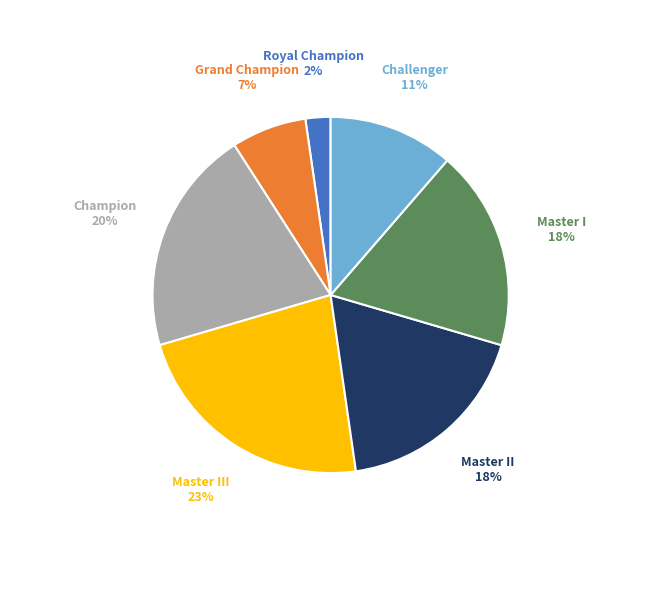

To the nearest percent, what is the average slice percentage?

14%